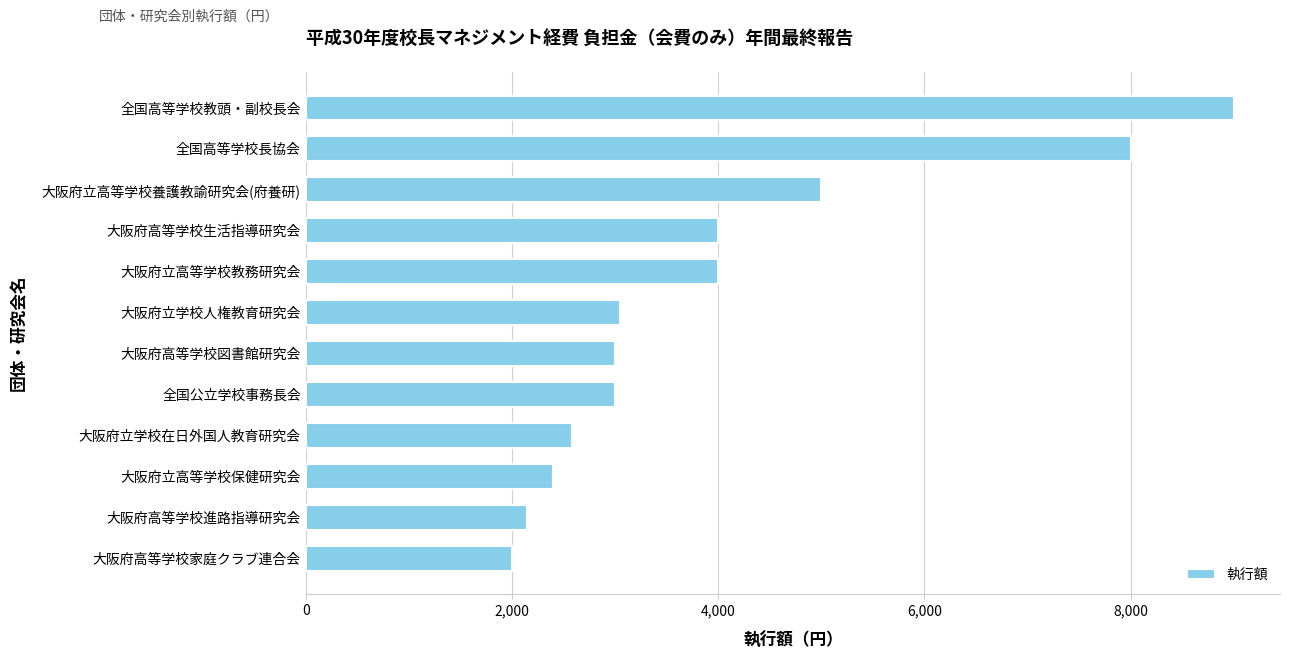

What is the sum of all values?

48180